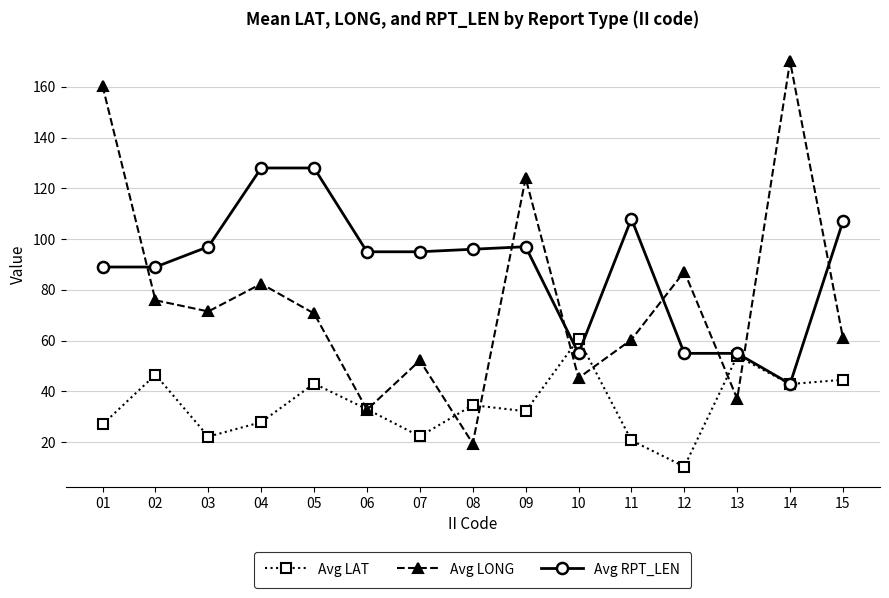

Which series has the widest spread of values?

Avg LONG